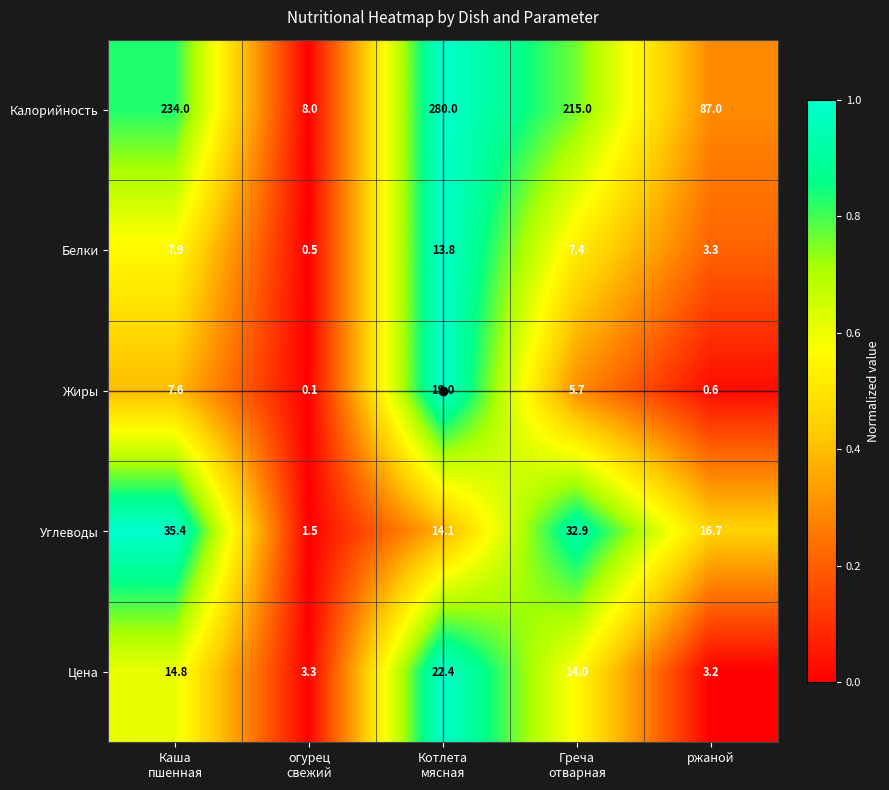

What is the approximate value of Калорийность at ржаной?

87.0